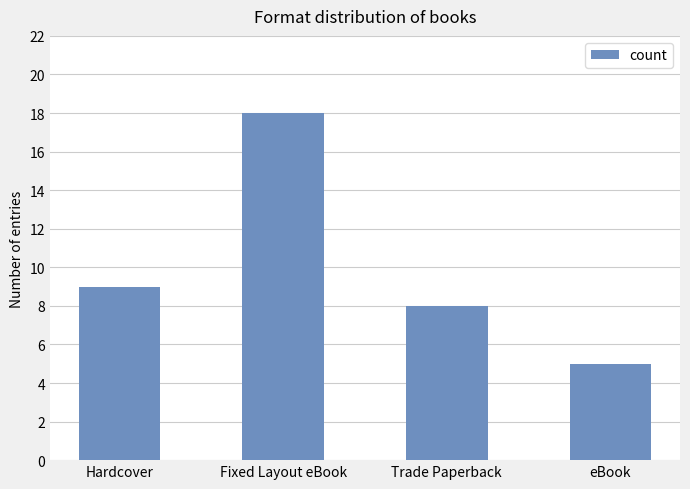

List the labels in order of value, largest first.

Fixed Layout eBook, Hardcover, Trade Paperback, eBook